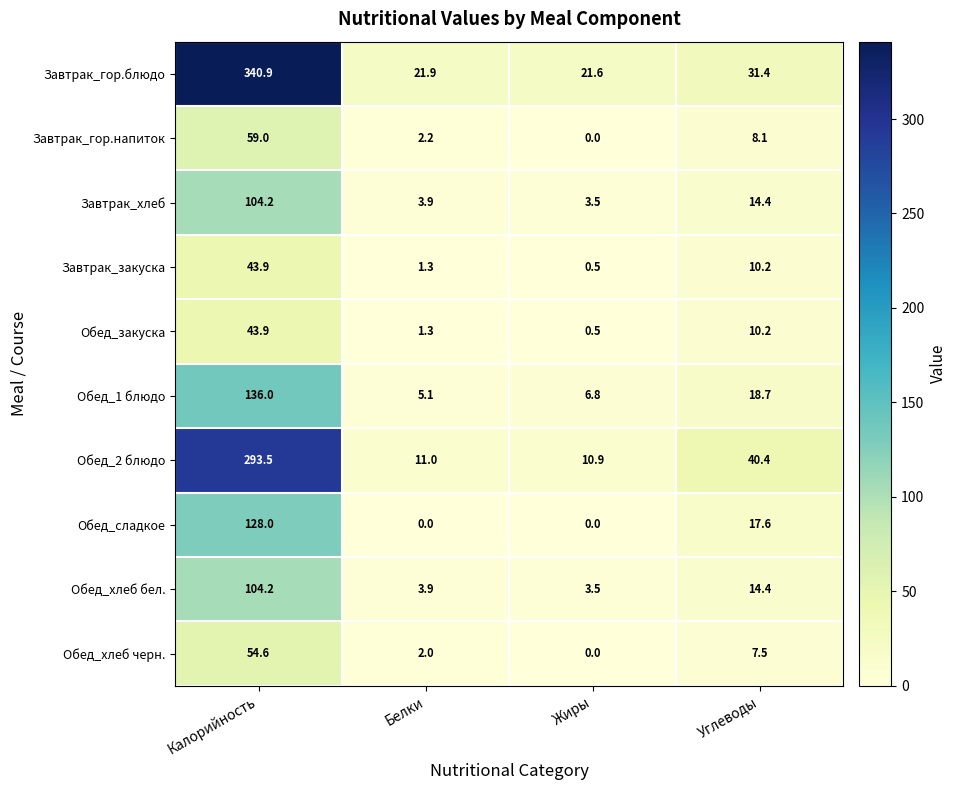

What is the difference between the maximum and minimum values in the Завтрак_гор.напиток series?

59.0